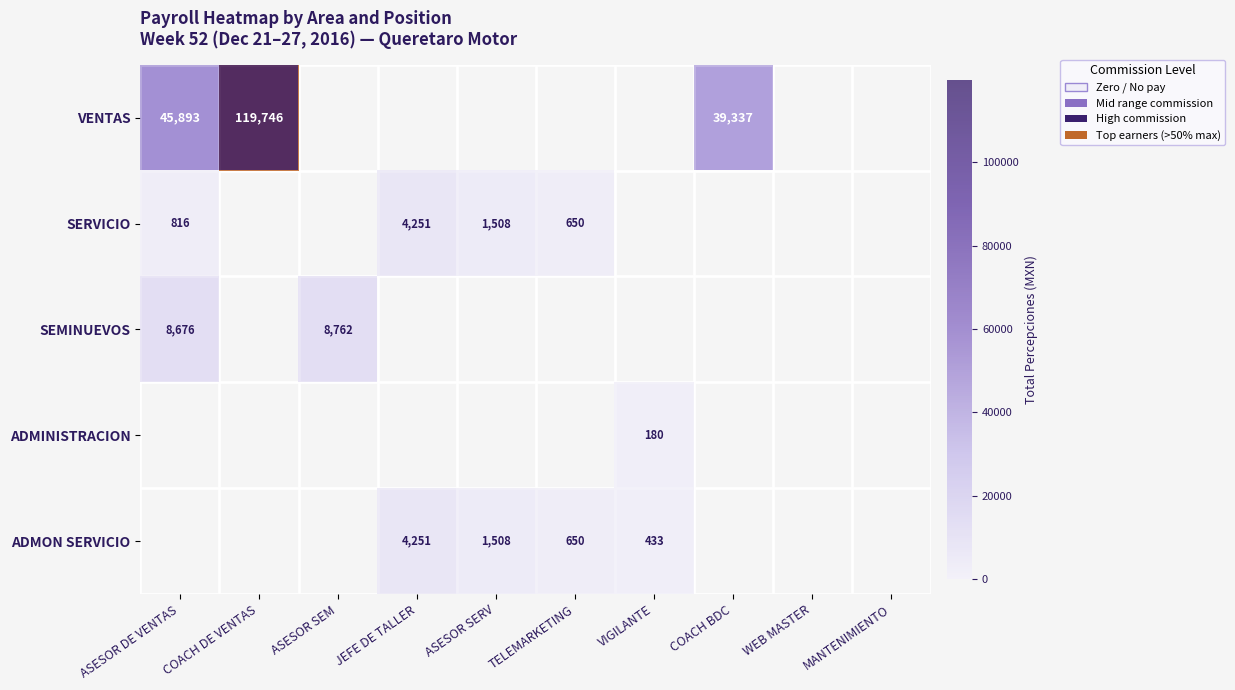

True or false: ADMINISTRACION has a value of 46.7 at VIGILANTE.

False